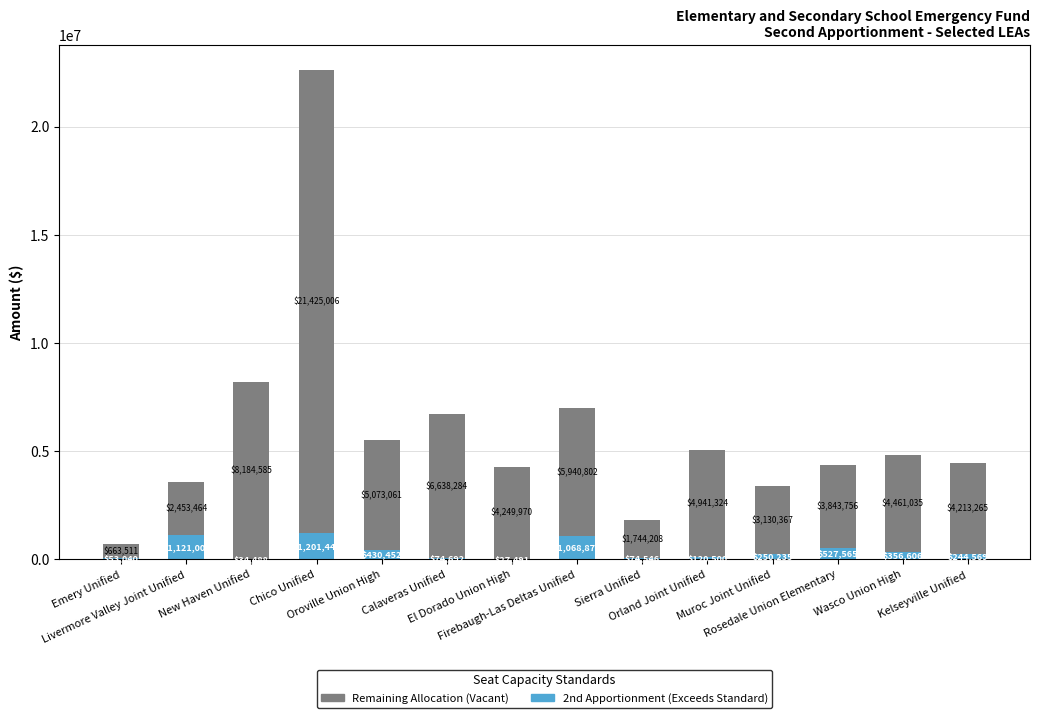

What is the maximum value for 2nd Apportionment (Exceeds Standard)?

1201443